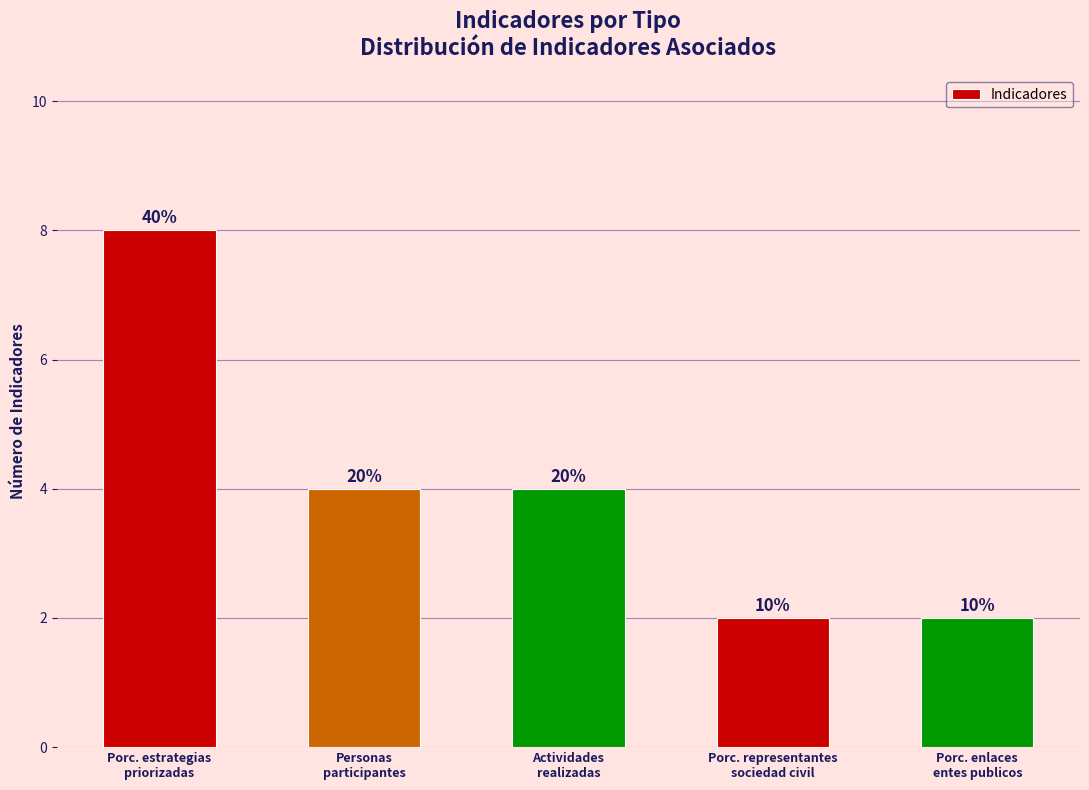

How many bars are there in total?

5